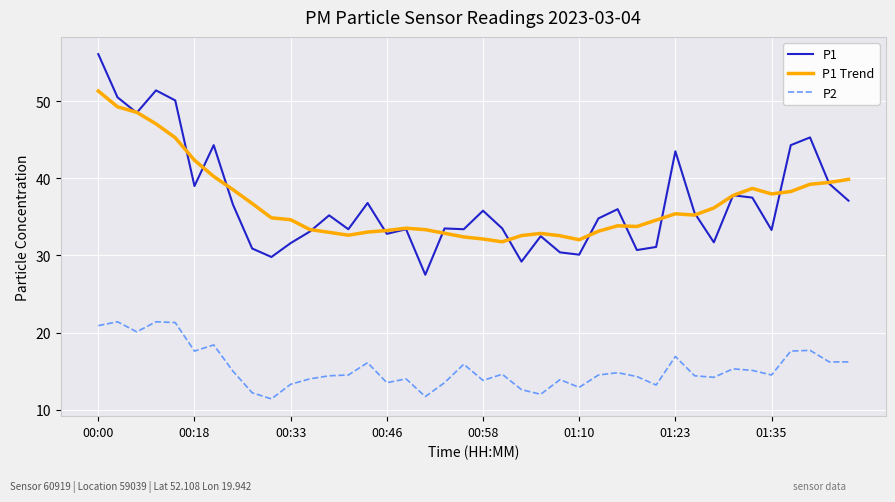

What is the highest value of the P2 series?

21.4